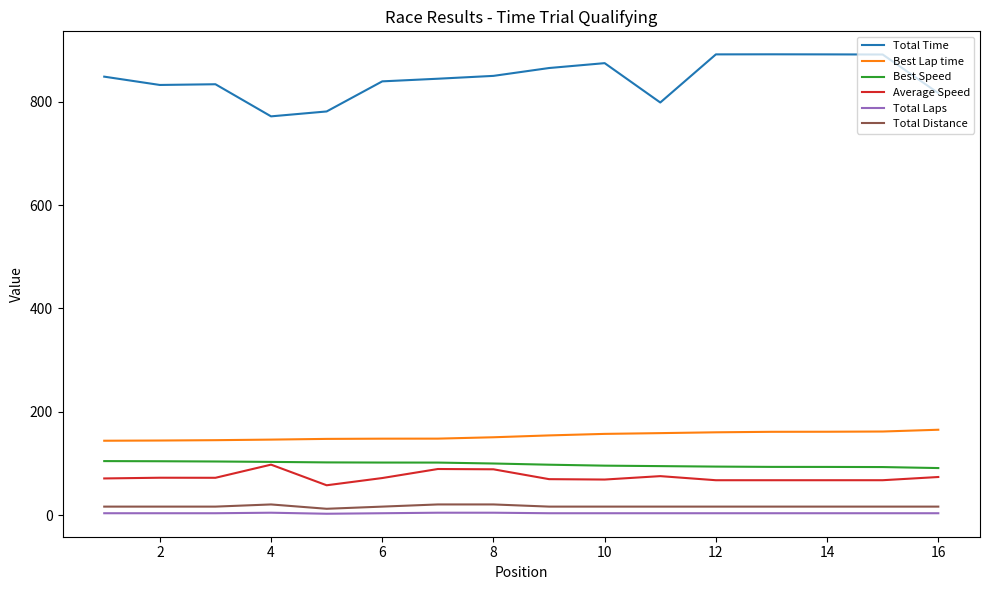

Which series has the largest total across all categories?

Total Time